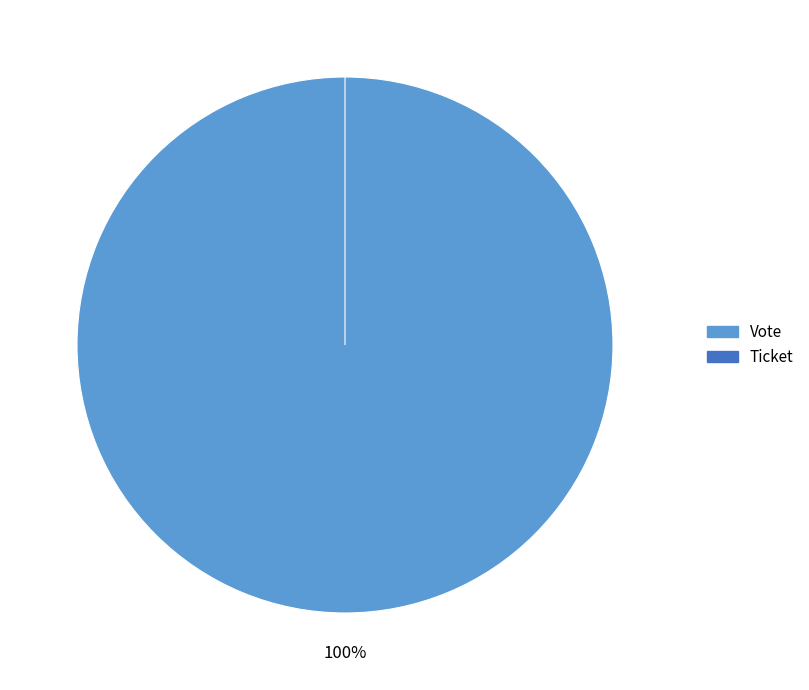

The Ticket slice represents 1% of the pie. True or false?

False